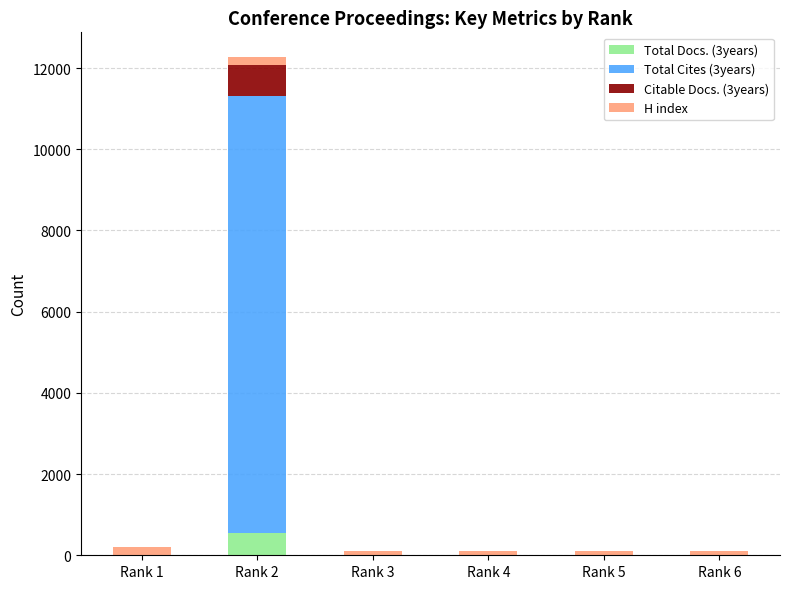

Reading right to left, transcribe the values for Total Docs. (3years).

Rank 6=0	Rank 5=0	Rank 4=0	Rank 3=0	Rank 2=543	Rank 1=0